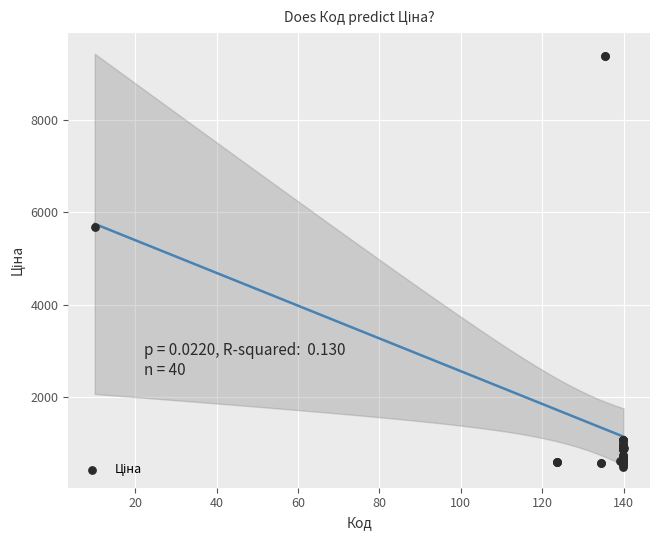

What Y value in the scatter plot is closest to 4939?

5673.8